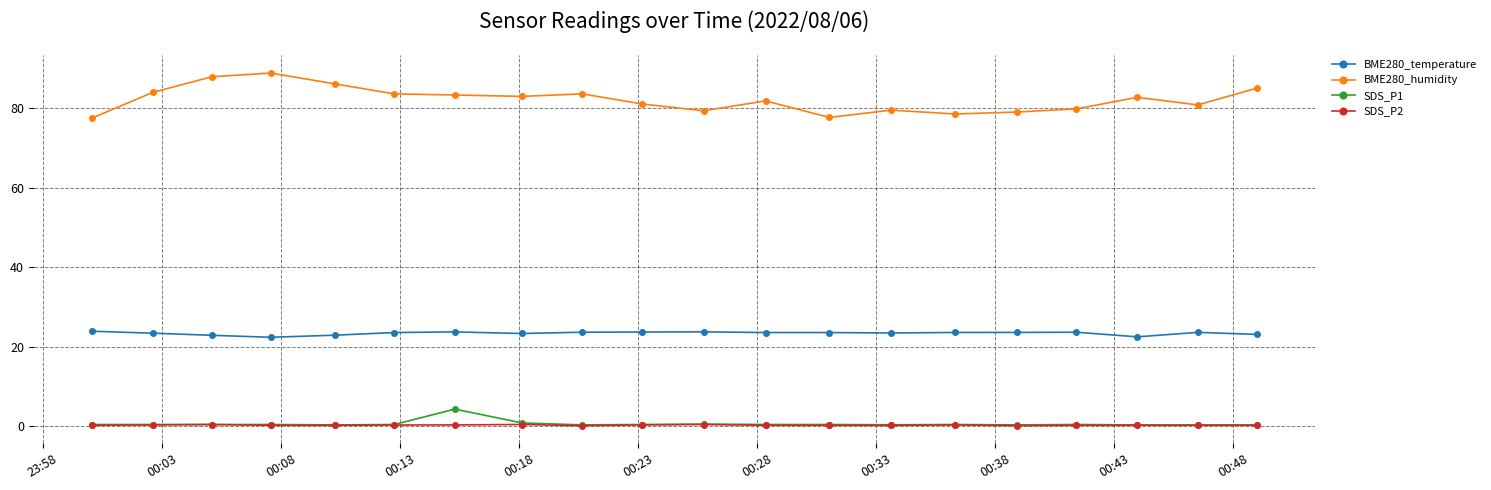

Which series has the largest total across all categories?

BME280_humidity